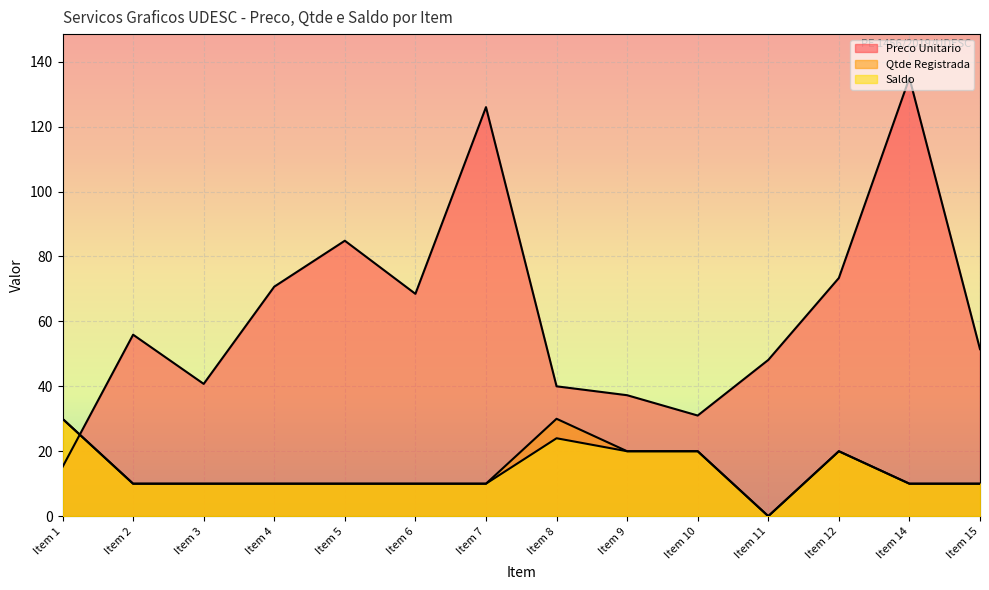

Count the number of categories in the chart.

14